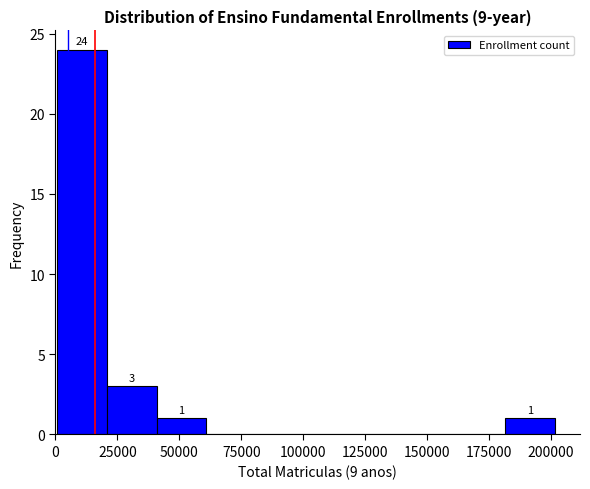

Which range on the x-axis has the tallest bar?

0 to 20000